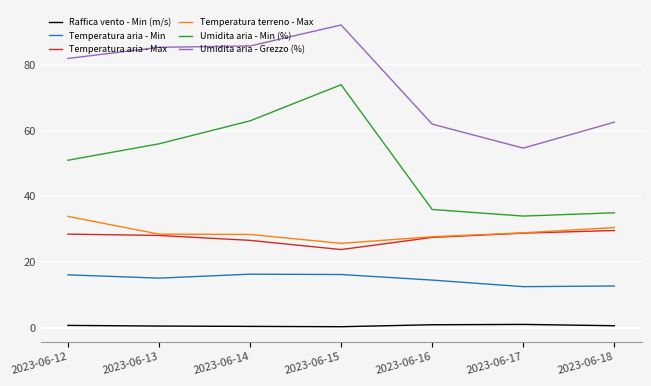

The value of Temperatura aria - Min at 2023-06-14 is 25.1. True or false?

False